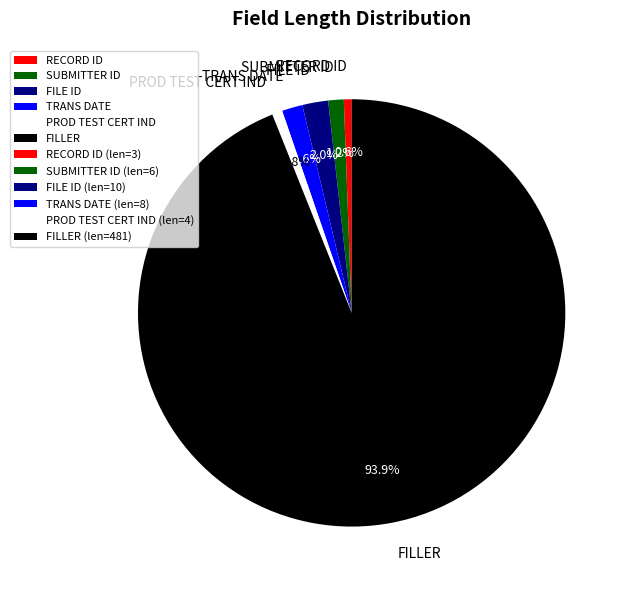

How many segments does this pie chart have?

6